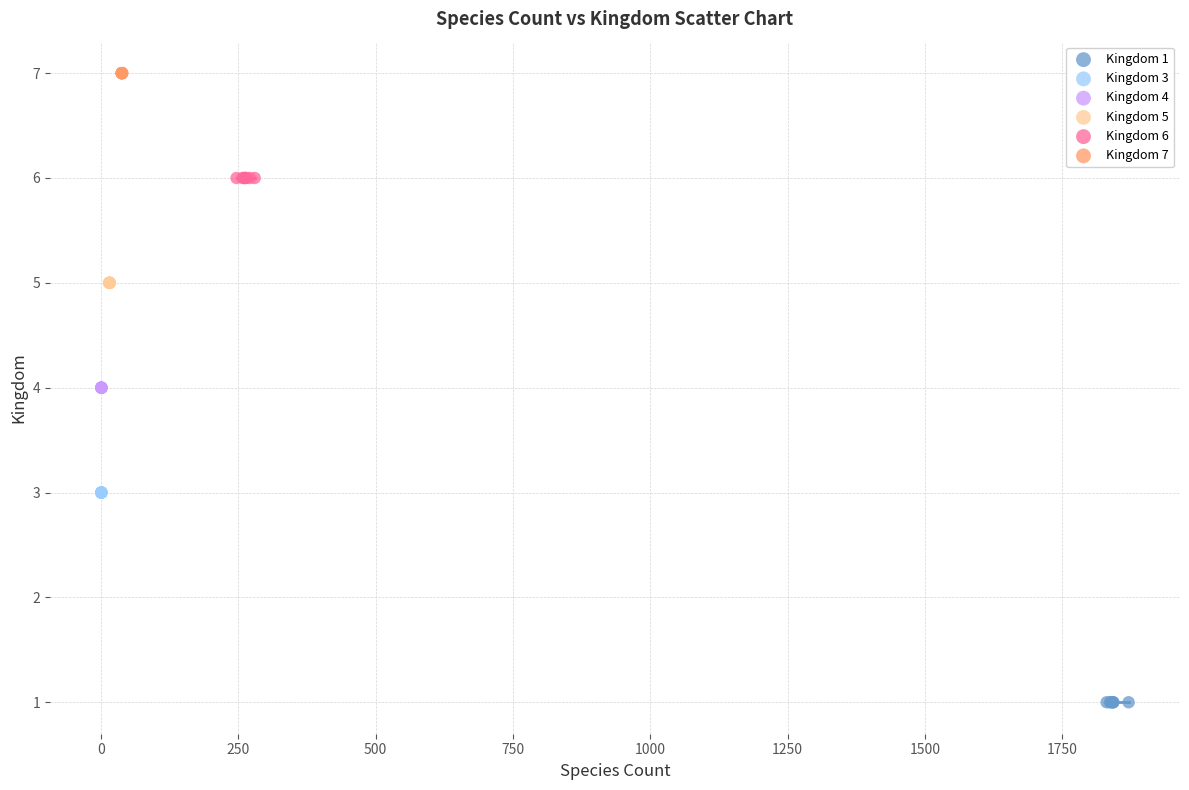

Which series reaches the maximum Y coordinate?

Kingdom 7